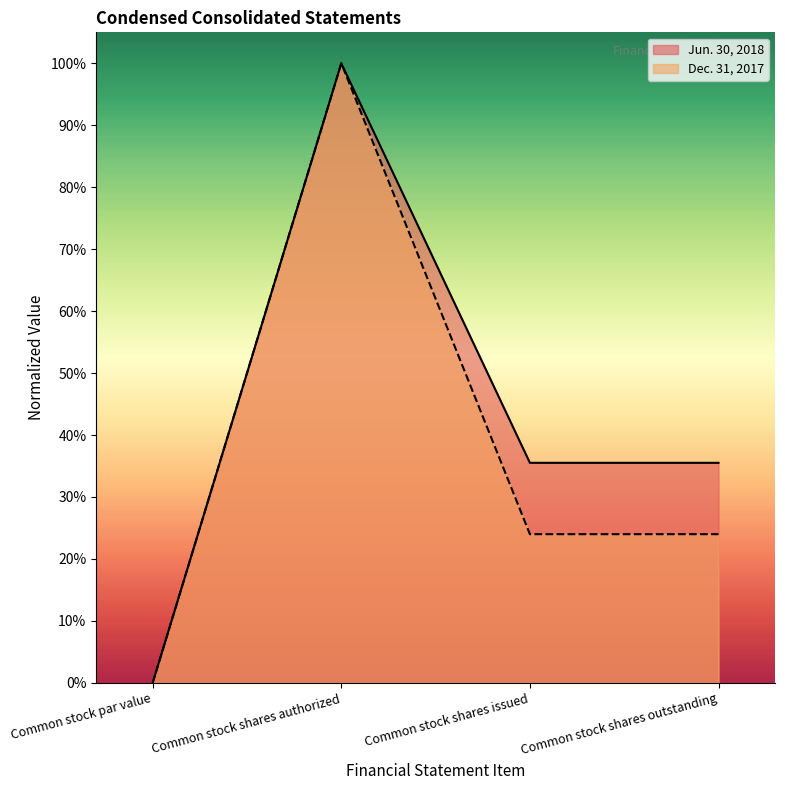

At Common stock shares outstanding, list the series in order from smallest to largest.

Dec. 31, 2017, Jun. 30, 2018